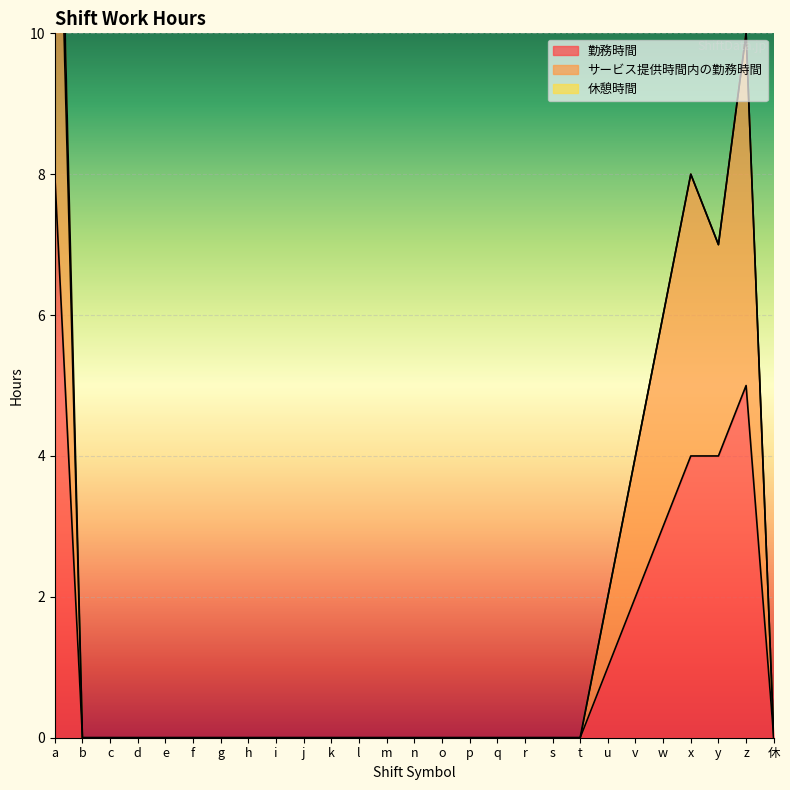

How many lines are shown in the chart?

2